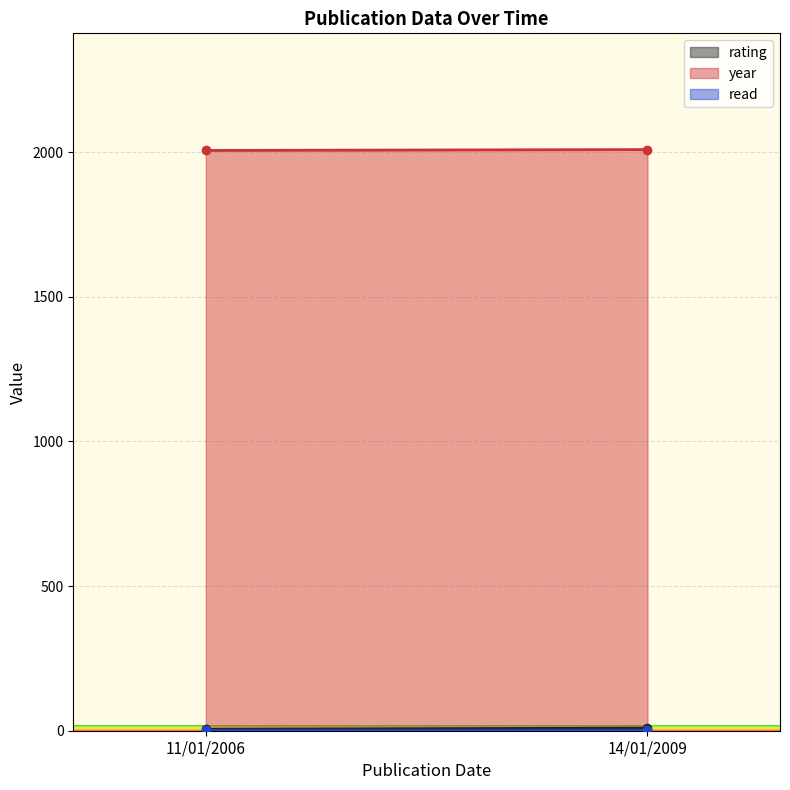

Rank the series by their maximum value, from highest to lowest.

year, rating, read